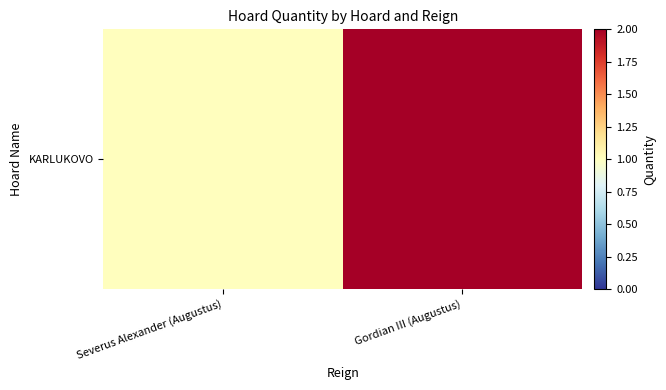

What is the difference between the values at Severus Alexander (Augustus) and Gordian III (Augustus)?

1